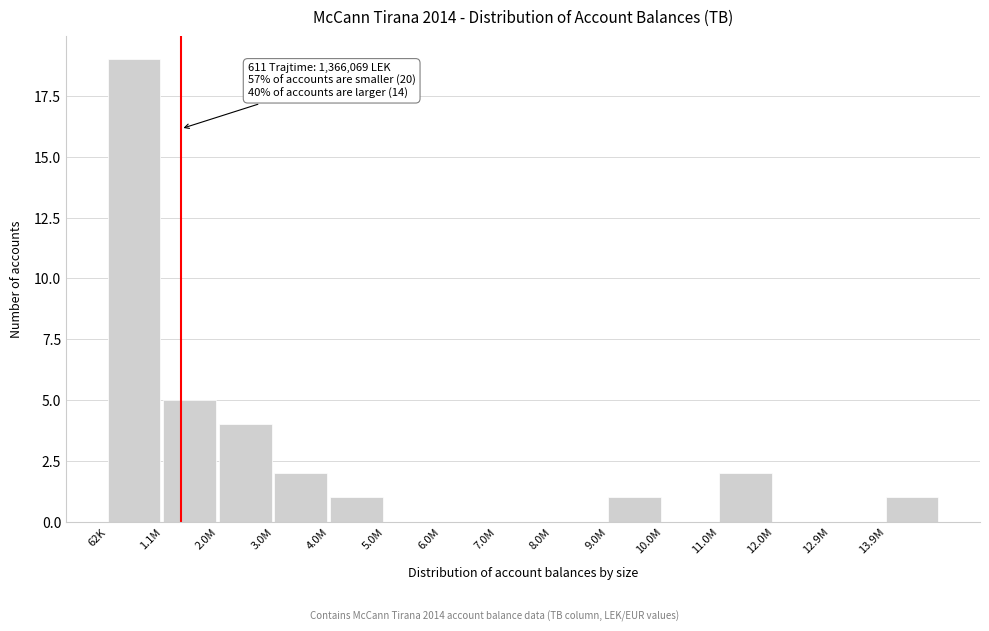

Reading right to left, transcribe all the data shown in this chart.

13.9M=1	12.9M=0	12.0M=0	11.0M=2	10.0M=0	9.0M=1	8.0M=0	7.0M=0	6.0M=0	5.0M=0	4.0M=1	3.0M=2	2.0M=4	1.1M=5	62K=19